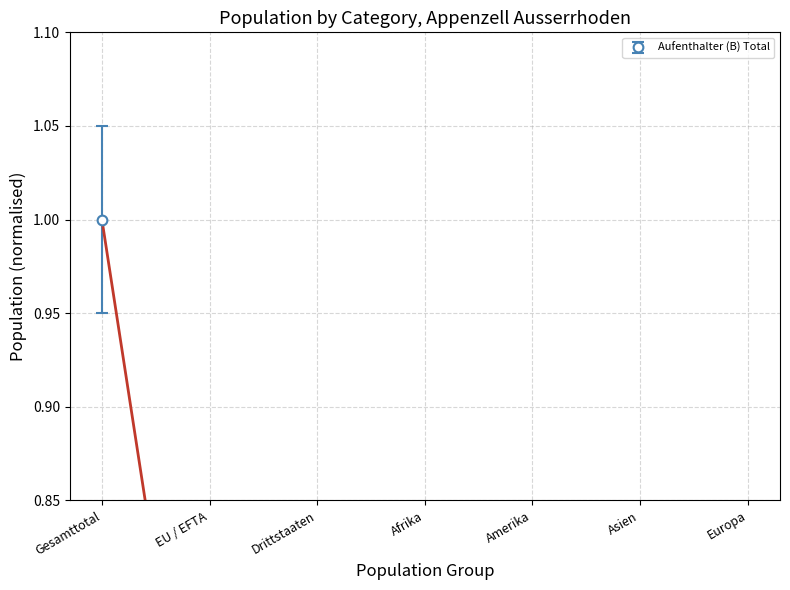

The value of Total ständige at Asien is 0.2. True or false?

False